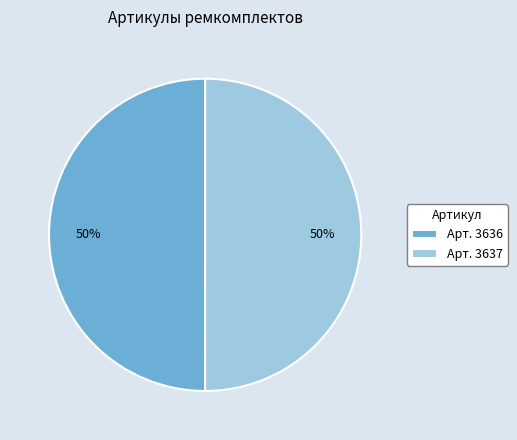

To the nearest percent, what percentage of the pie is Арт. 3636?

50%